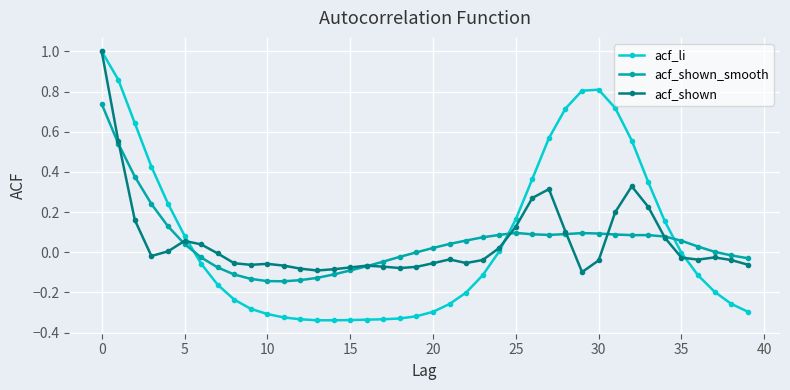

What are all the series names shown in the legend?

acf_li, acf_shown_smooth, acf_shown